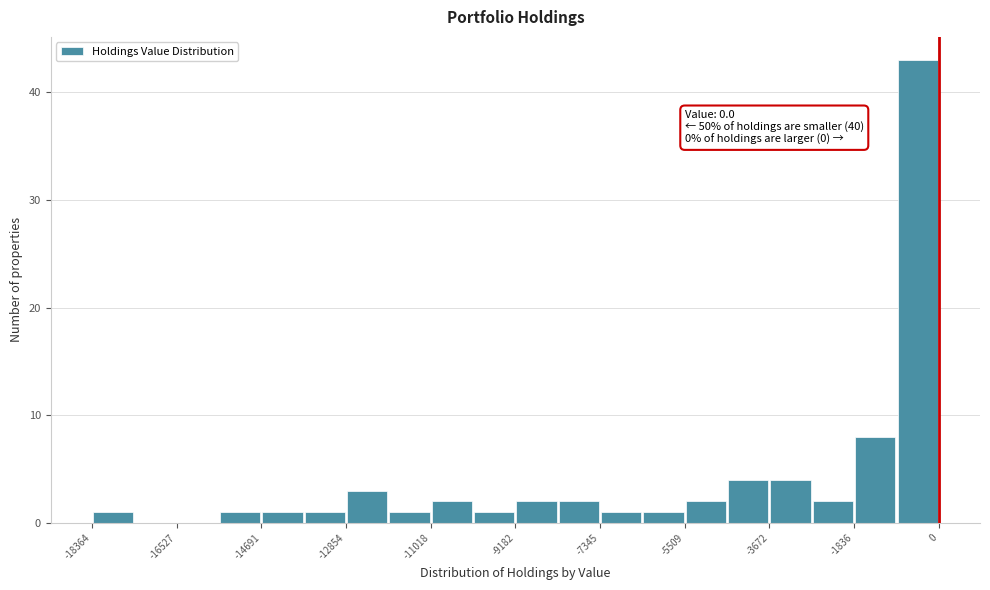

Over which range of the x-axis is the bar tallest?

-1000 to 0